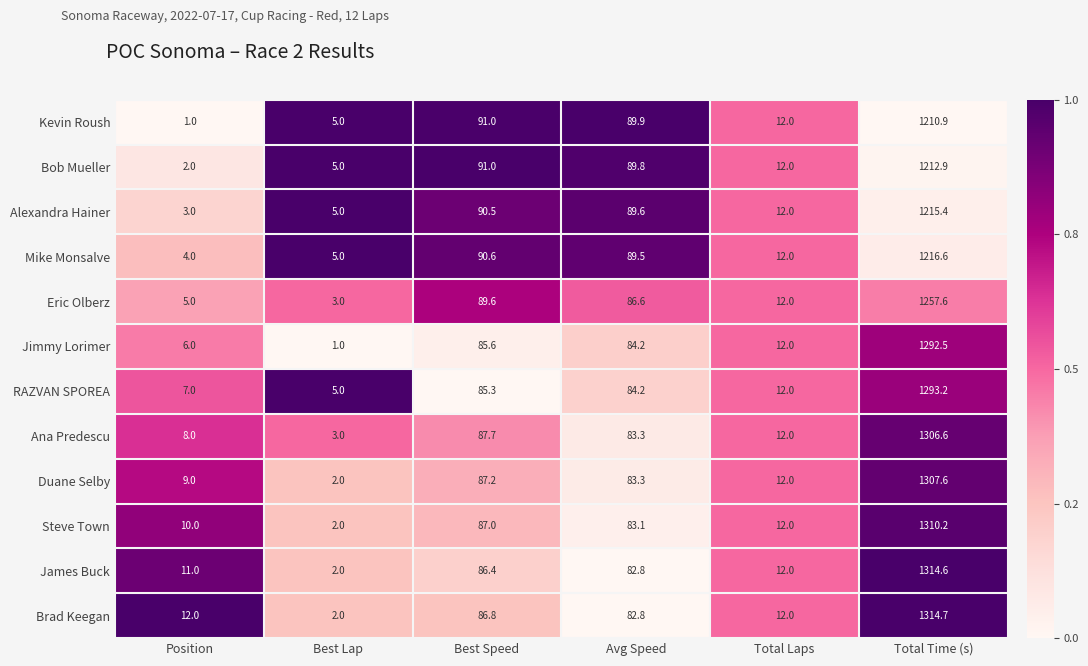

Which series has the largest range (max minus min)?

Brad Keegan